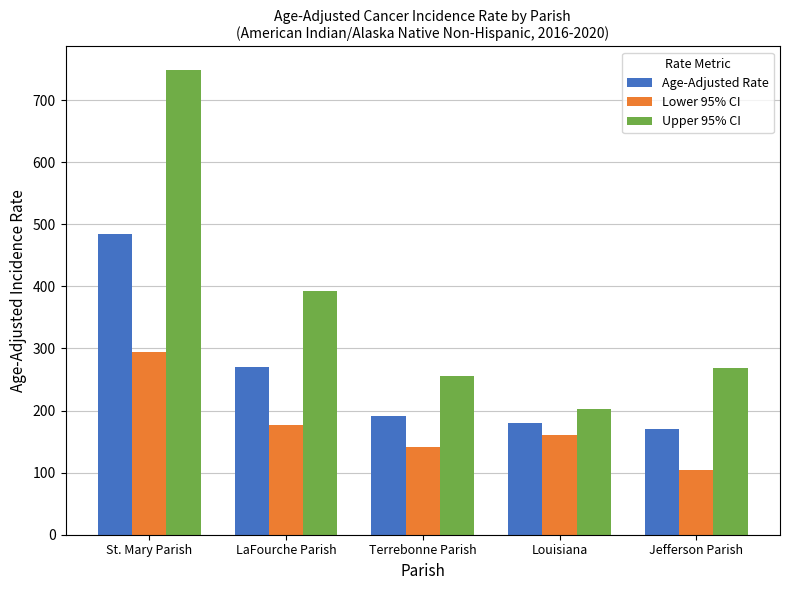

What are all the series names shown in the legend?

Age-Adjusted Rate, Lower 95% CI, Upper 95% CI